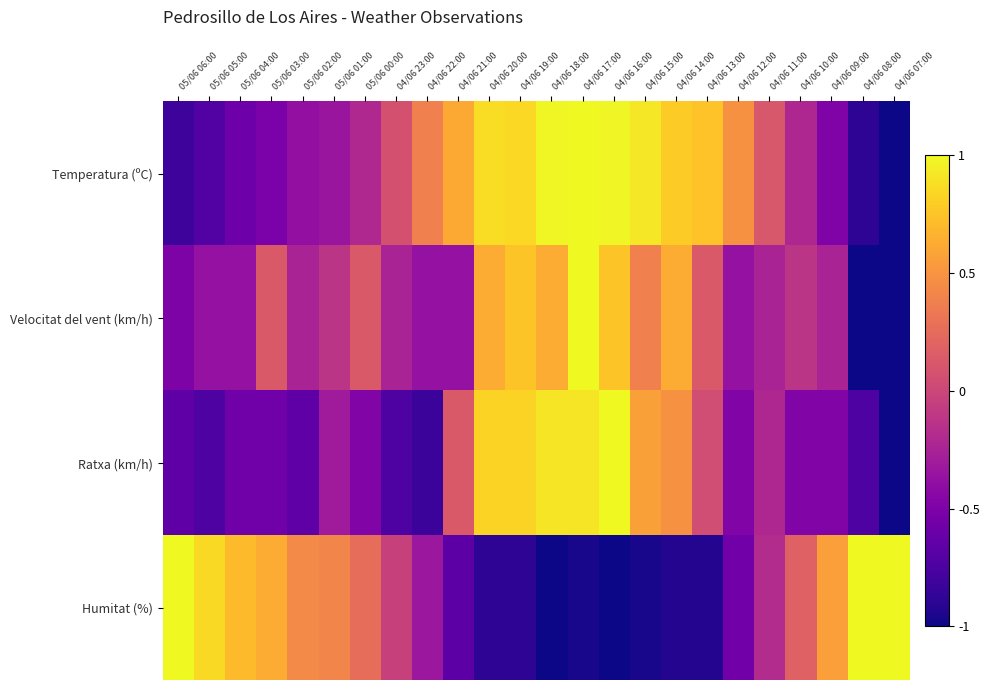

Reading right to left, what are all the values shown in this chart?

Temperatura (ºC): 04/06 07:00=-1.0	04/06 08:00=-0.9	04/06 09:00=-0.5	04/06 10:00=-0.2	04/06 11:00=0.1	04/06 12:00=0.5	04/06 13:00=0.7	04/06 14:00=0.8	04/06 15:00=0.9	04/06 16:00=1.0	04/06 17:00=1.0	04/06 18:00=1.0	04/06 19:00=0.8	04/06 20:00=0.9	04/06 21:00=0.6	04/06 22:00=0.4	04/06 23:00=0.1	05/06 00:00=-0.2	05/06 01:00=-0.3	05/06 02:00=-0.4	05/06 03:00=-0.5	05/06 04:00=-0.6	05/06 05:00=-0.7	05/06 06:00=-0.8
Velocitat del vent (km/h): 04/06 07:00=-1.0	04/06 08:00=-1.0	04/06 09:00=-0.2	04/06 10:00=-0.1	04/06 11:00=-0.2	04/06 12:00=-0.4	04/06 13:00=0.1	04/06 14:00=0.6	04/06 15:00=0.4	04/06 16:00=0.8	04/06 17:00=1.0	04/06 18:00=0.6	04/06 19:00=0.8	04/06 20:00=0.6	04/06 21:00=-0.4	04/06 22:00=-0.4	04/06 23:00=-0.2	05/06 00:00=0.1	05/06 01:00=-0.1	05/06 02:00=-0.2	05/06 03:00=0.1	05/06 04:00=-0.4	05/06 05:00=-0.4	05/06 06:00=-0.5
Ratxa (km/h): 04/06 07:00=-1.0	04/06 08:00=-0.7	04/06 09:00=-0.5	04/06 10:00=-0.5	04/06 11:00=-0.2	04/06 12:00=-0.5	04/06 13:00=0.0	04/06 14:00=0.5	04/06 15:00=0.6	04/06 16:00=1.0	04/06 17:00=0.9	04/06 18:00=0.9	04/06 19:00=0.8	04/06 20:00=0.8	04/06 21:00=0.1	04/06 22:00=-0.8	04/06 23:00=-0.7	05/06 00:00=-0.5	05/06 01:00=-0.3	05/06 02:00=-0.7	05/06 03:00=-0.6	05/06 04:00=-0.6	05/06 05:00=-0.7	05/06 06:00=-0.7
Humitat (%): 04/06 07:00=1.0	04/06 08:00=1.0	04/06 09:00=0.6	04/06 10:00=0.2	04/06 11:00=-0.2	04/06 12:00=-0.6	04/06 13:00=-0.9	04/06 14:00=-0.9	04/06 15:00=-1.0	04/06 16:00=-1.0	04/06 17:00=-1.0	04/06 18:00=-1.0	04/06 19:00=-0.9	04/06 20:00=-0.9	04/06 21:00=-0.7	04/06 22:00=-0.3	04/06 23:00=-0.0	05/06 00:00=0.3	05/06 01:00=0.4	05/06 02:00=0.4	05/06 03:00=0.6	05/06 04:00=0.7	05/06 05:00=0.9	05/06 06:00=1.0